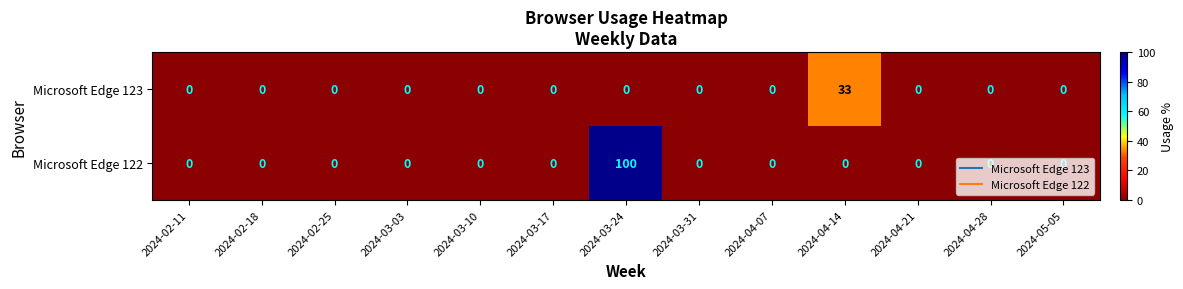

Rank the series by their maximum value, from highest to lowest.

Microsoft Edge 122, Microsoft Edge 123